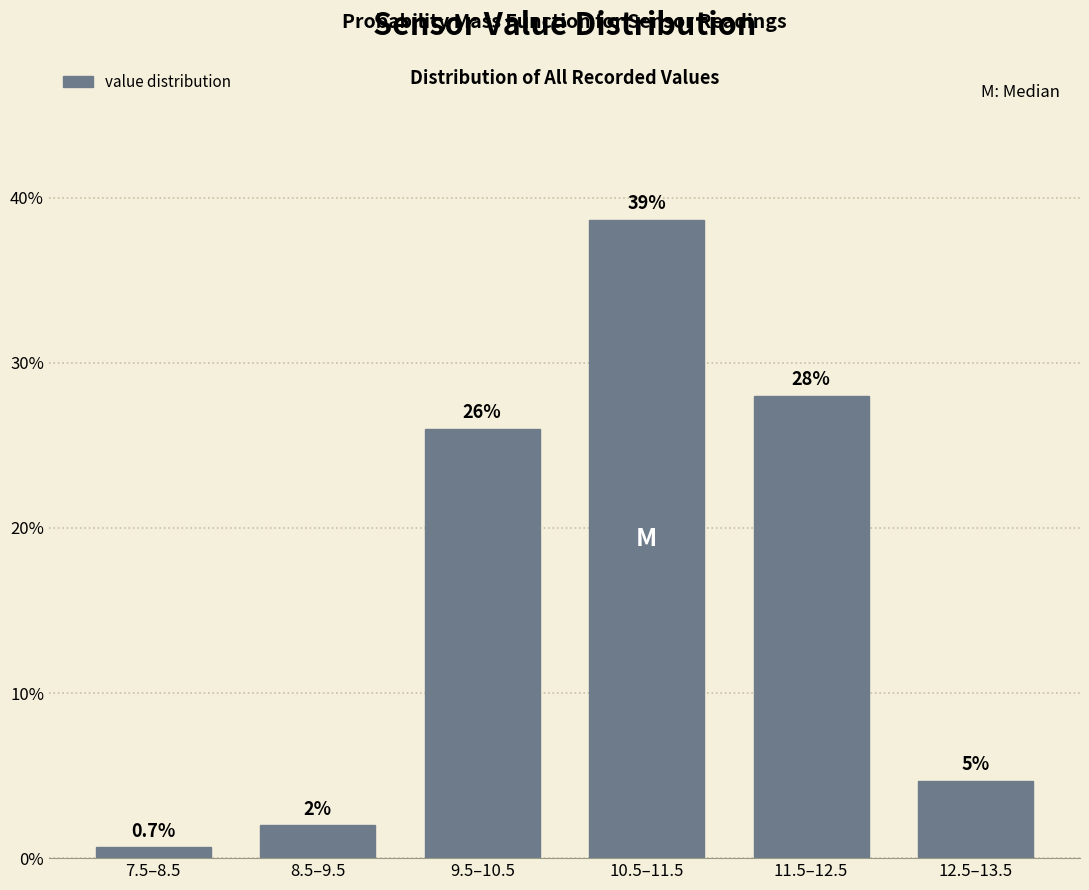

What is the difference between the maximum and minimum values?

38.0